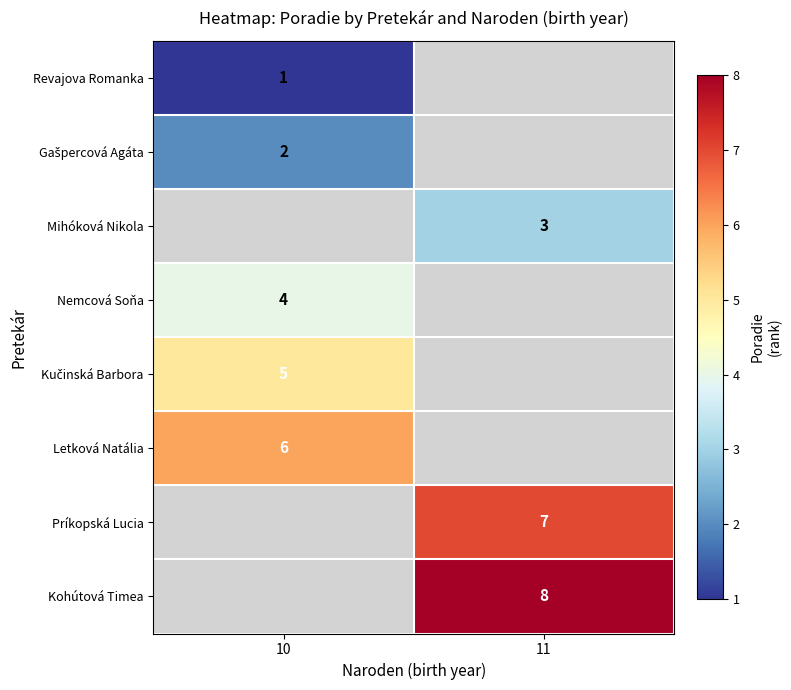

Is it true that Kohútová Timea equals 8 at 11?

True